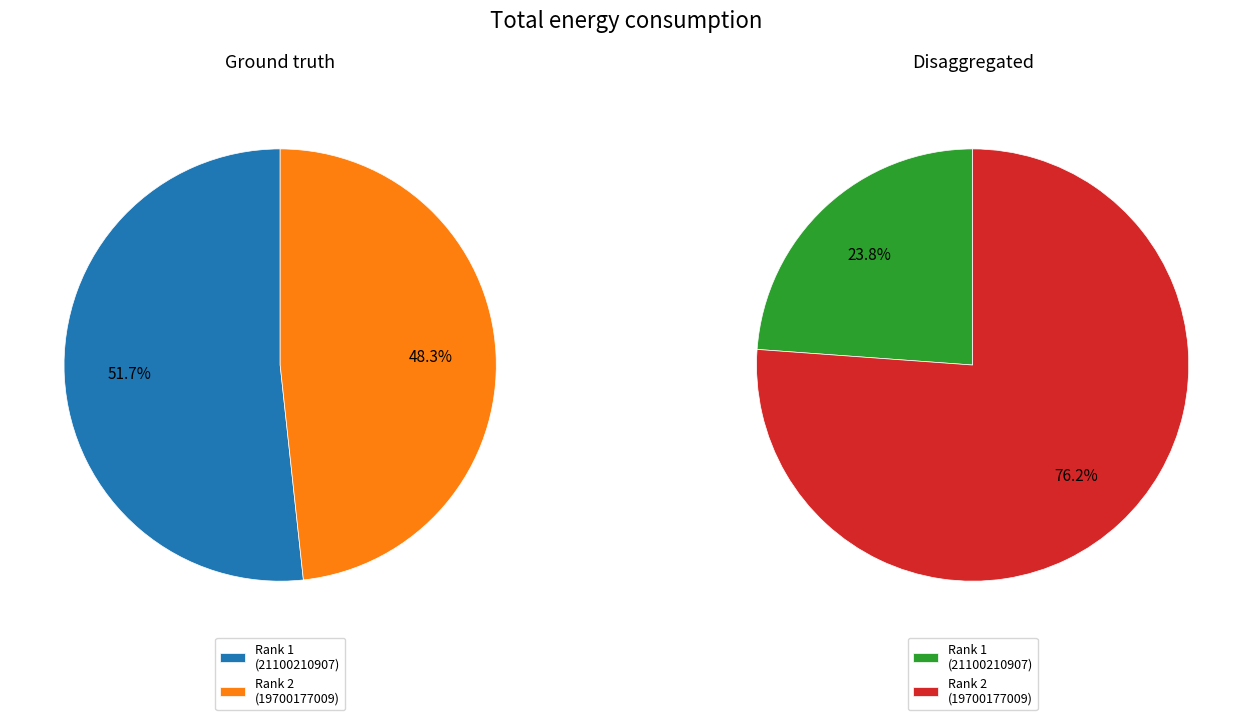

To the nearest percent, what is the combined percentage of Proceedings of the IADIS International (Rank 2) and Proceedings of the IADIS International (Rank 1)?

100%